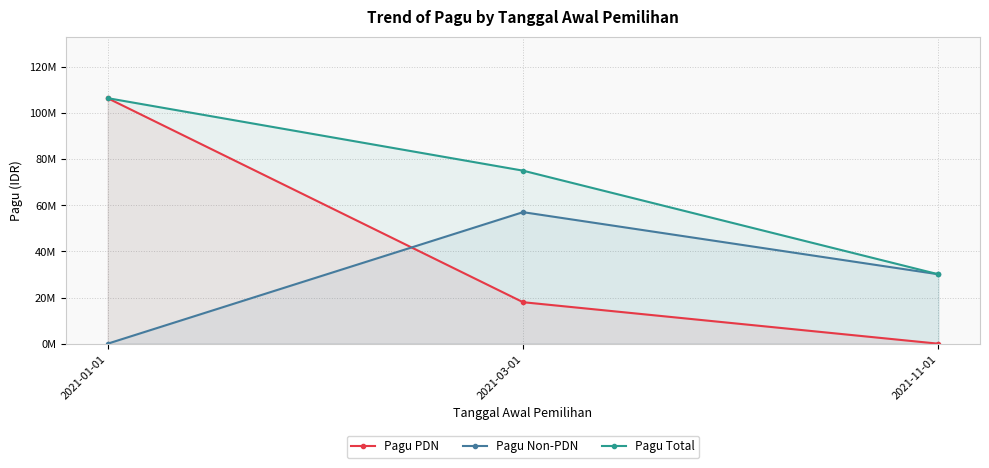

At which category does the chart reach its peak across all series?

2021-01-01